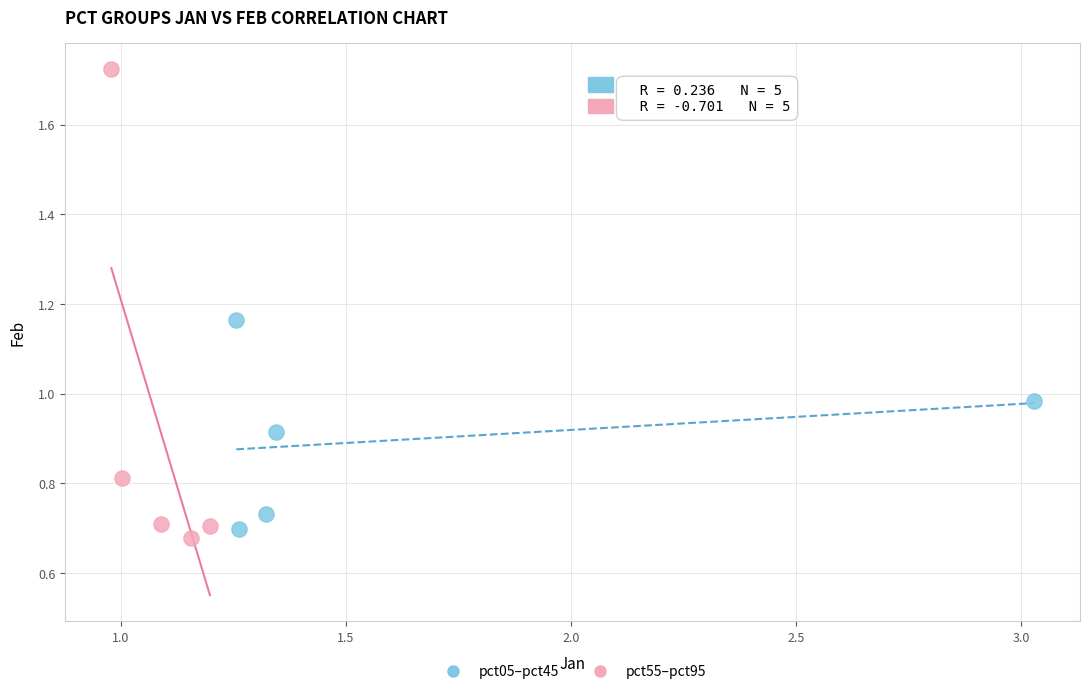

Which series contains the highest Y value?

pct55–pct95